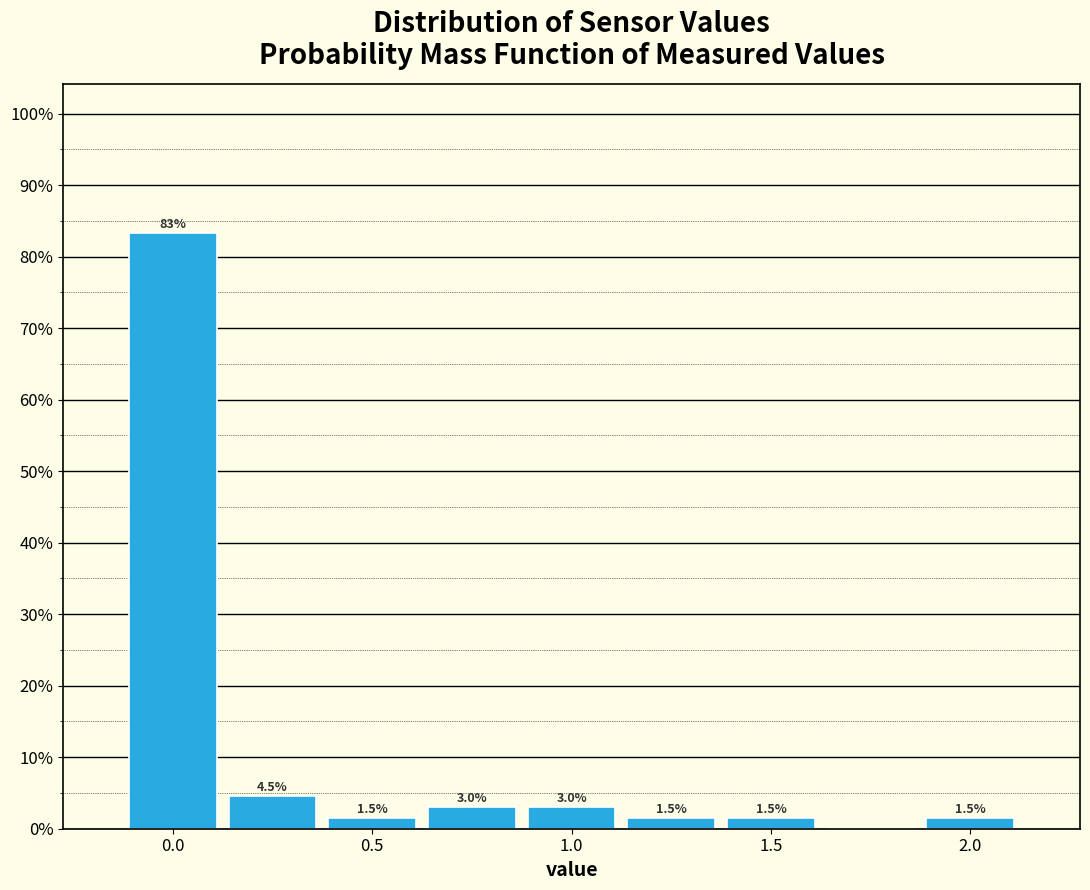

Which range on the x-axis has the tallest bar?

-0.125 to 0.125